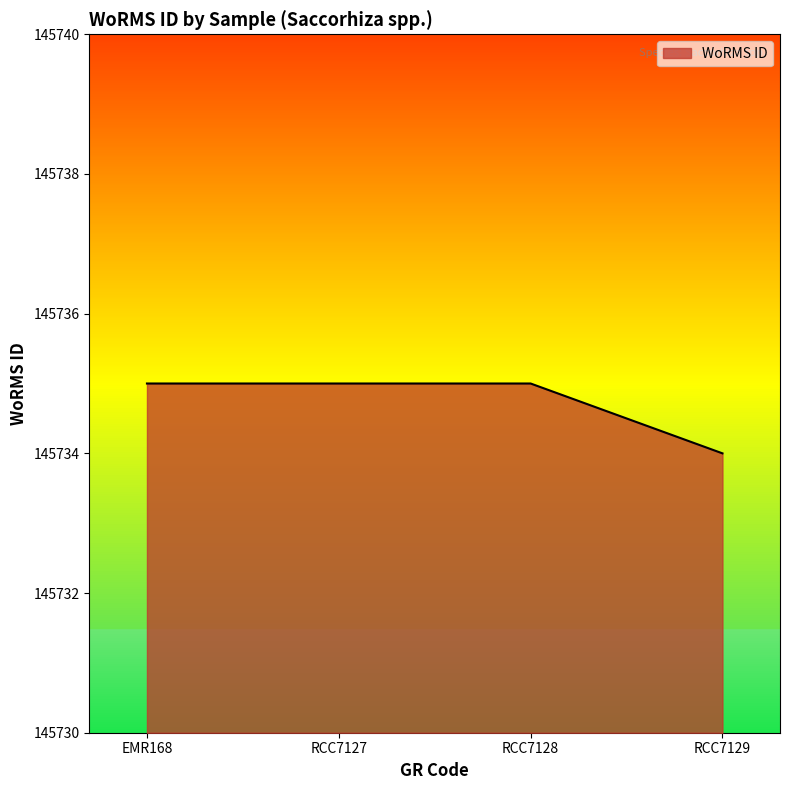

What position from the right is RCC7128?

2